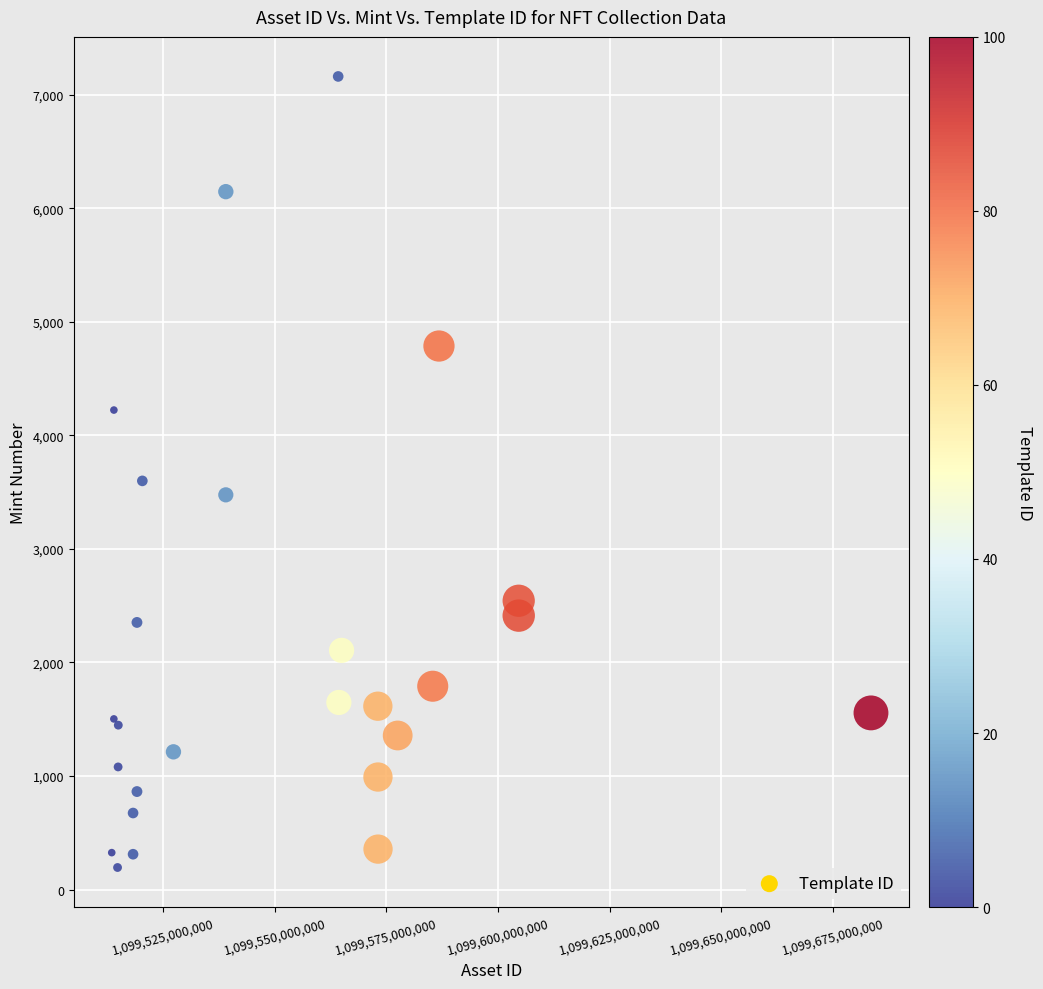

What Y value in the scatter plot is closest to 3678?

3600